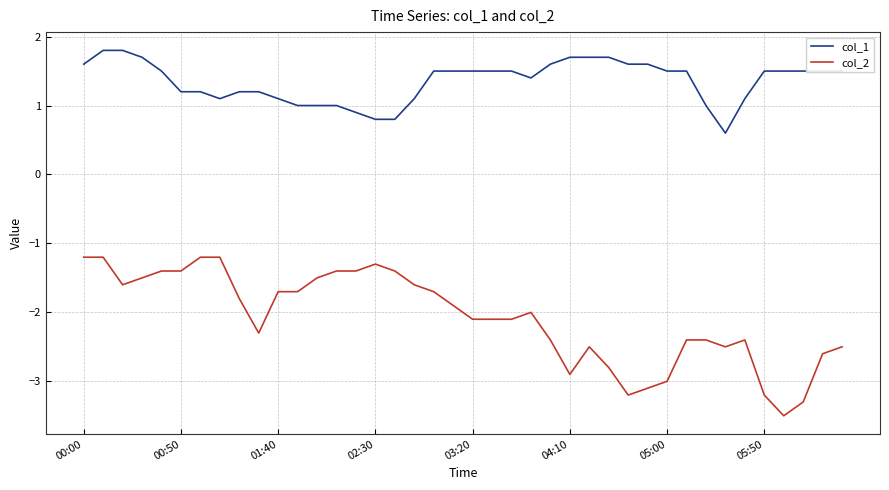

Which series has the widest spread of values?

col_2